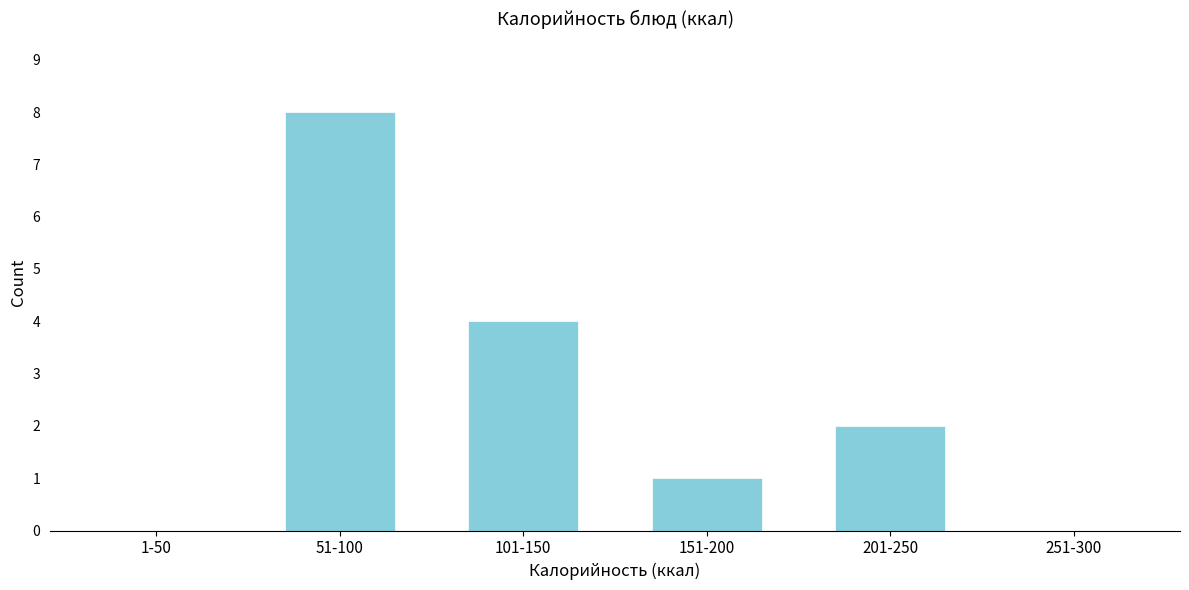

Reading left to right, what are all the values shown in this chart?

1-50=0	51-100=8	101-150=4	151-200=1	201-250=2	251-300=0